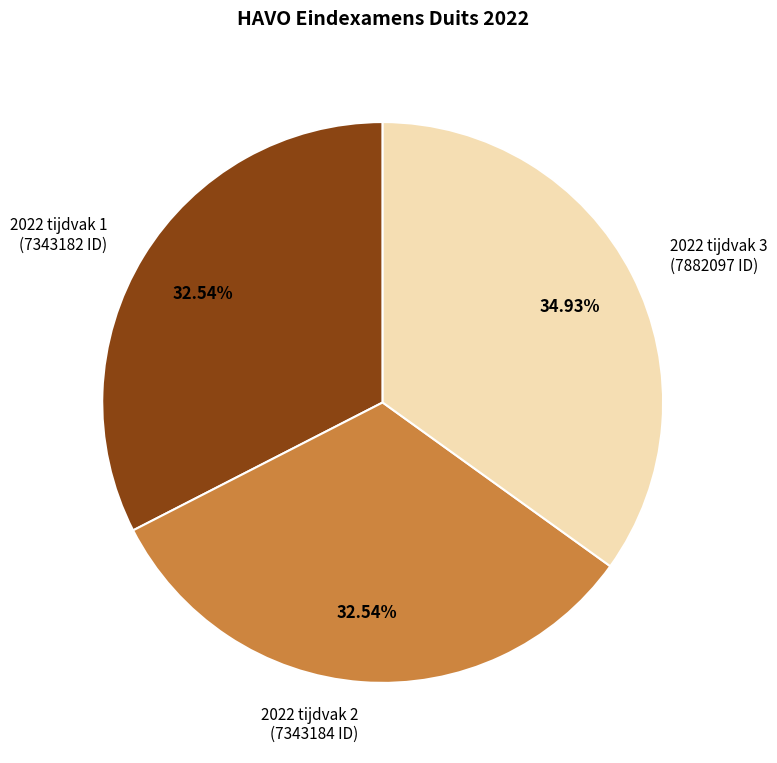

Combined, do 2022 tijdvak 1 and 2022 tijdvak 2 account for over 50%?

Yes